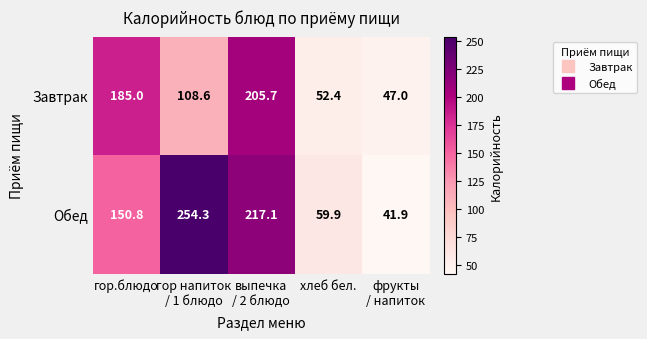

The value of Обед at хлеб бел. is 79.0. True or false?

False